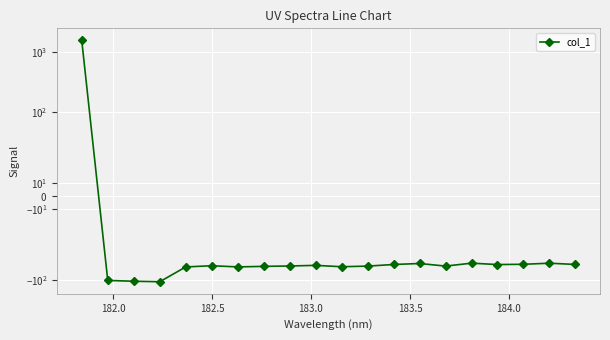

How many negative values are there?

19